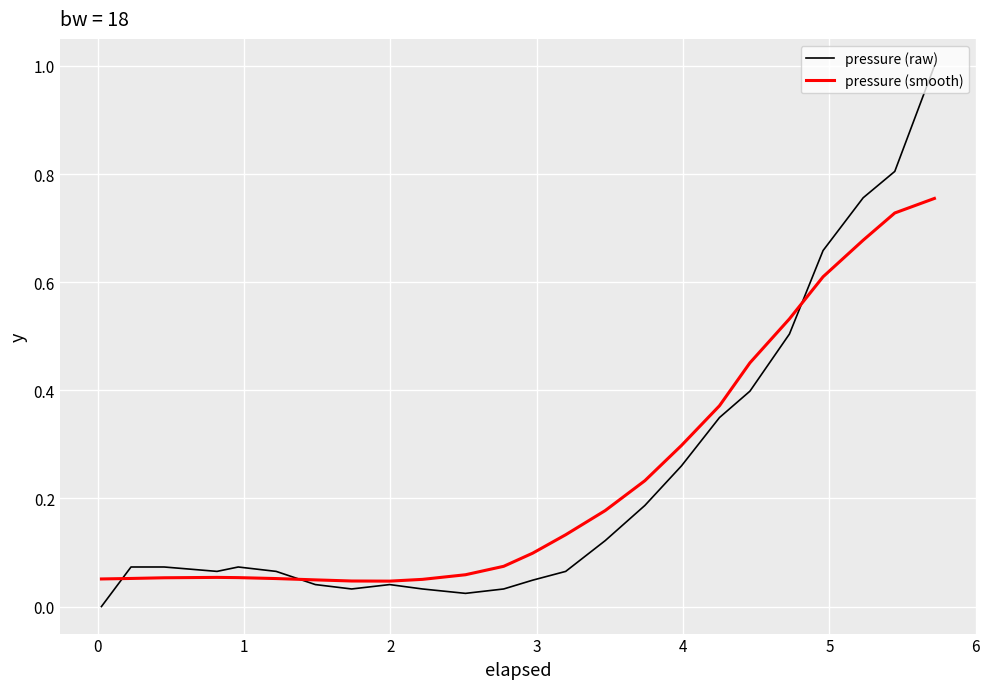

Is this an area chart (filled region under the line)?

No